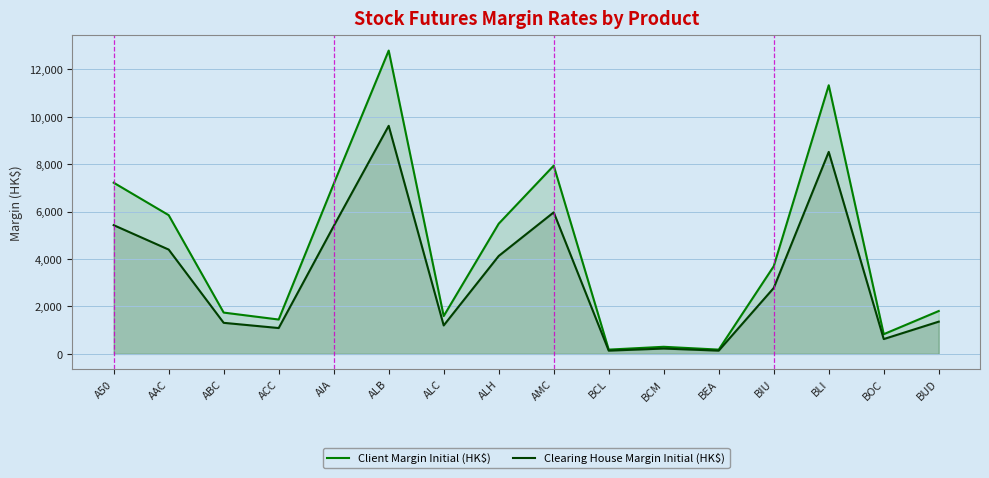

How many lines are shown in the chart?

2